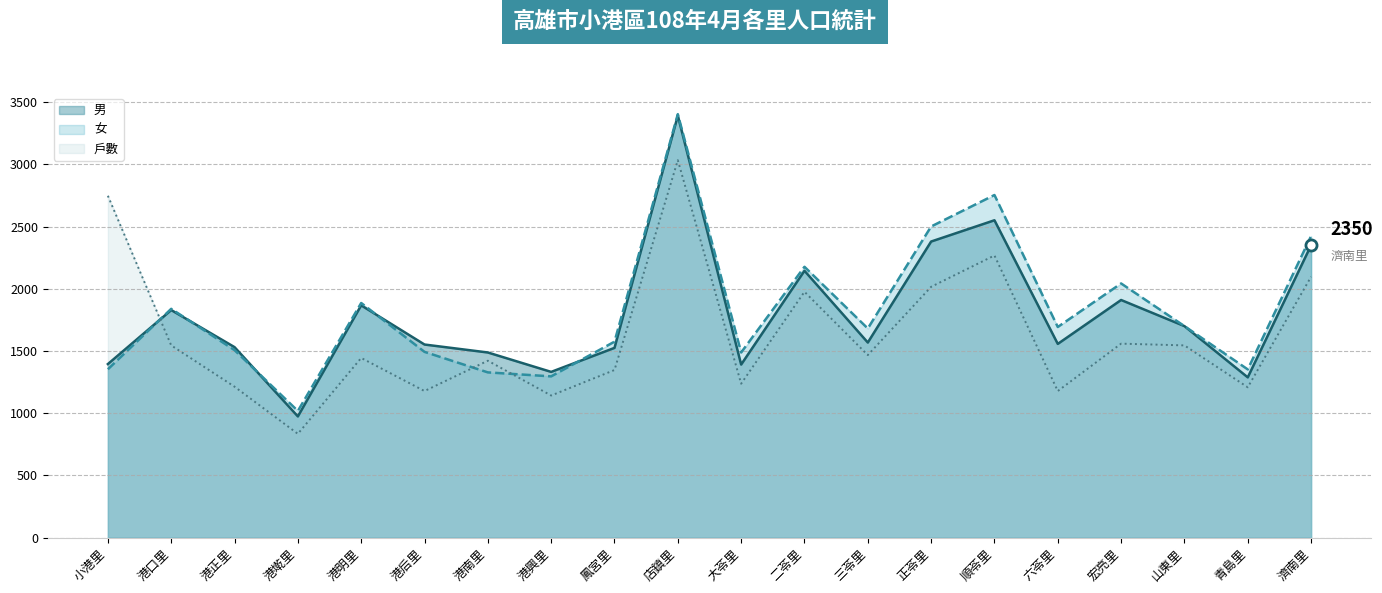

What is the label of the 18th point from the left?

山東里